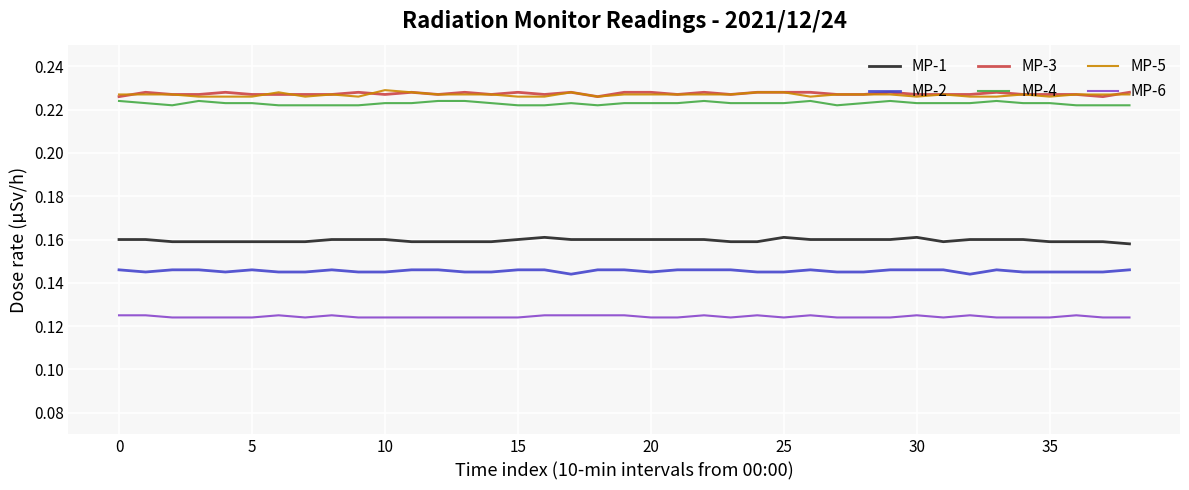

True or false: MP-1 and MP-5 cross at least once.

False